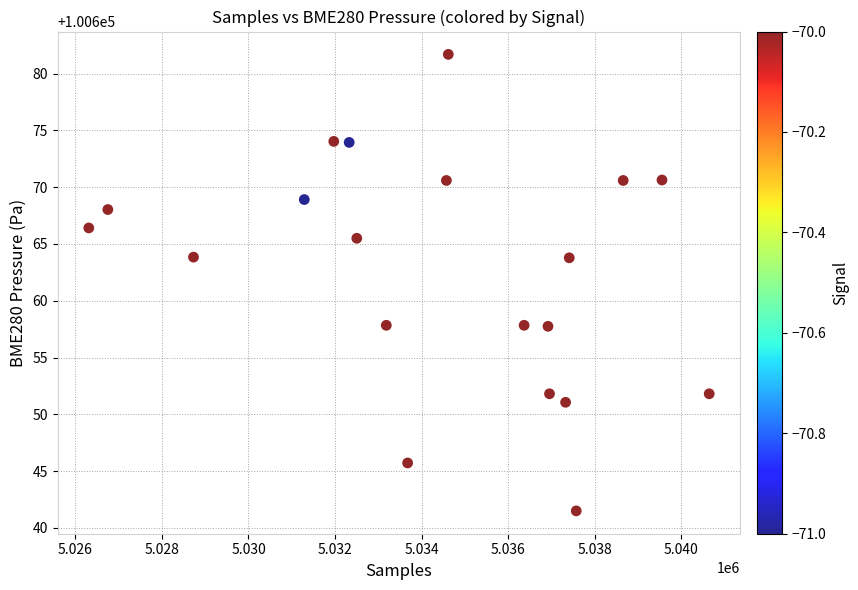

What is the range of Y values (max minus min)?

40.2